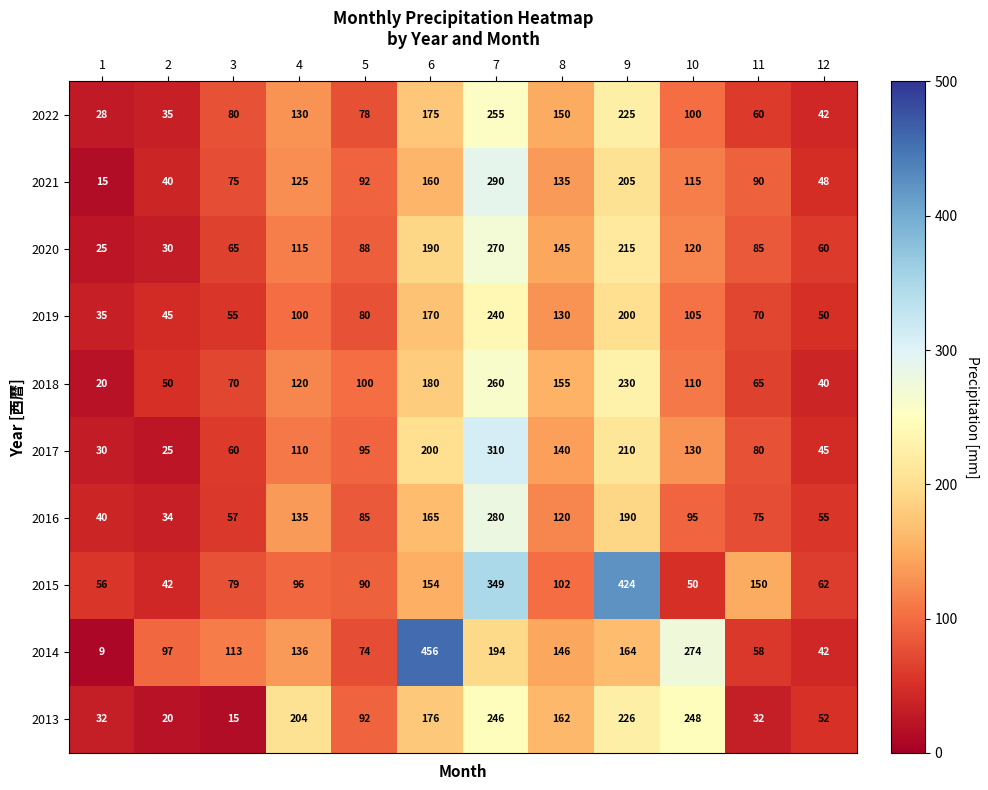

At how many categories does at least one series exceed 103?

8